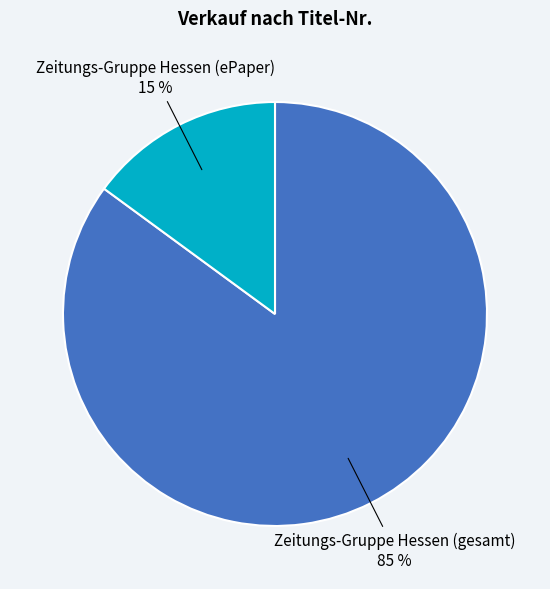

Which slice is the largest?

Zeitungs-Gruppe Hessen (gesamt)